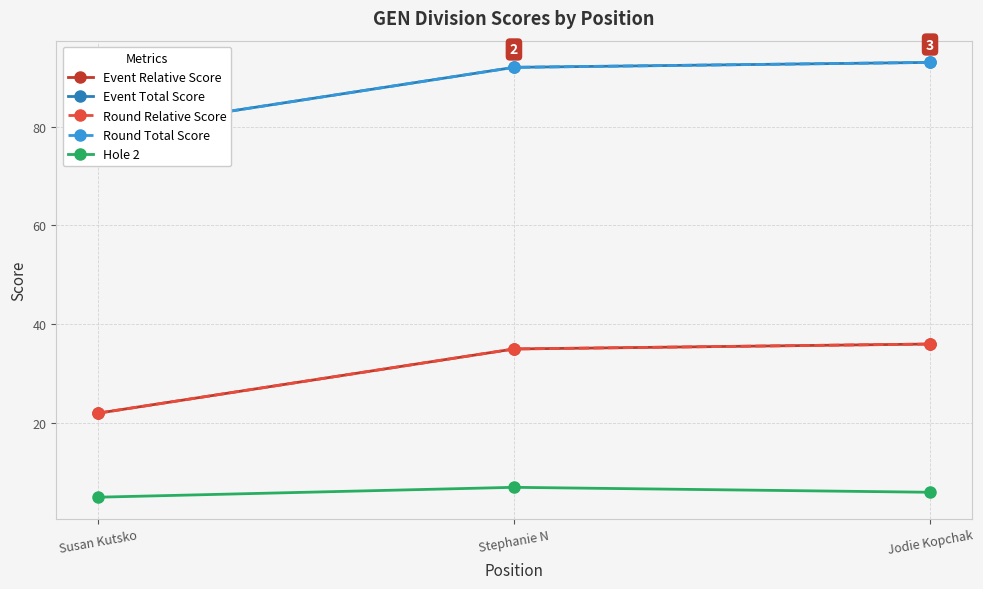

At which label is Event Total Score closest to 86?

Stephanie N